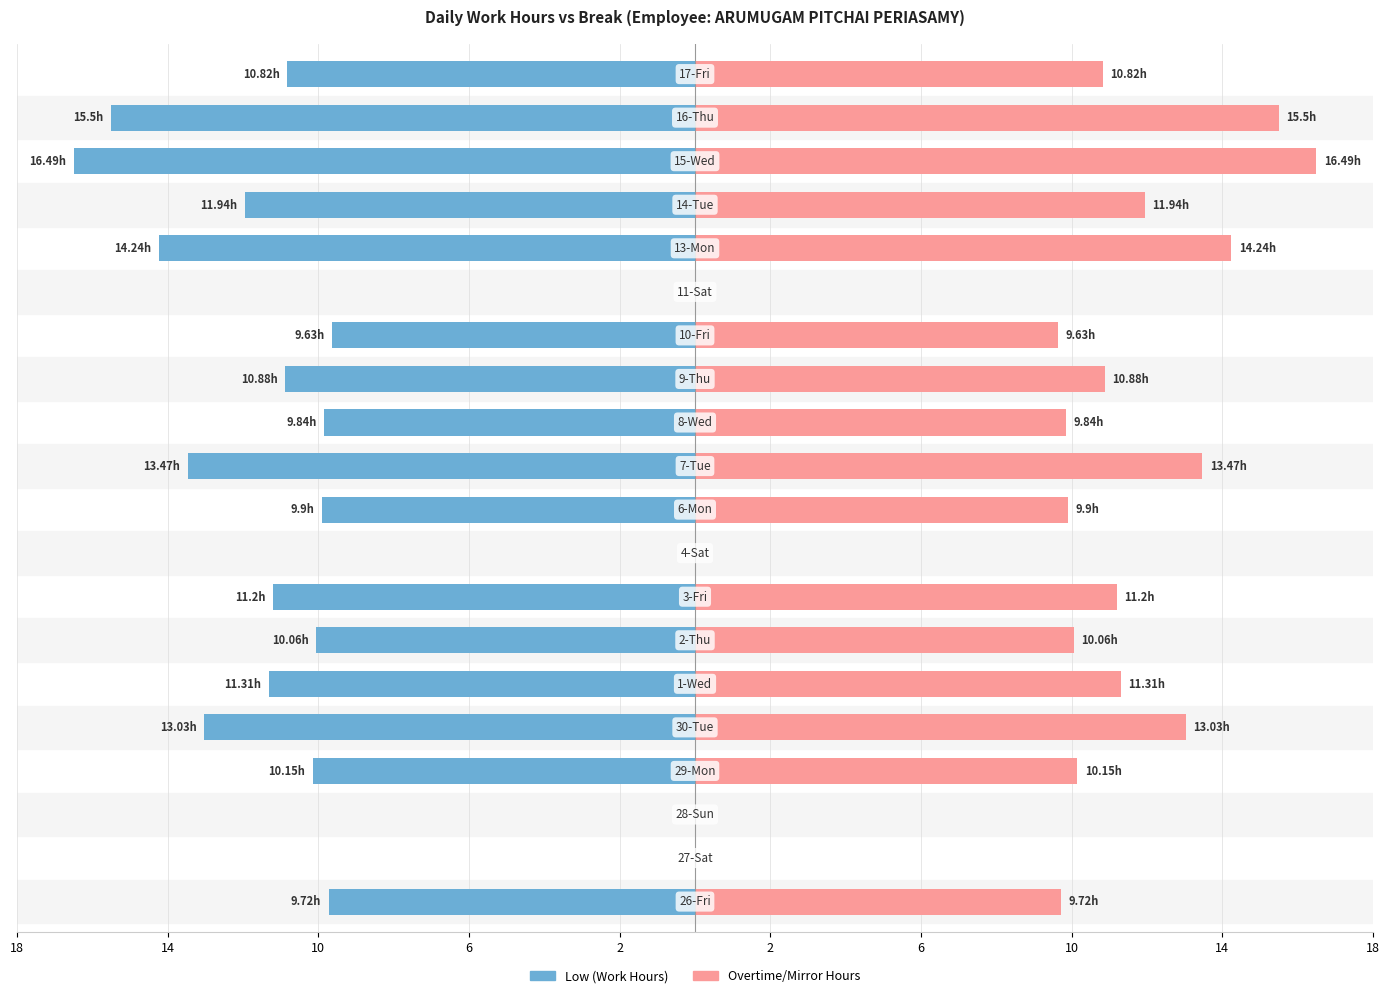

How many groups of bars are there?

20